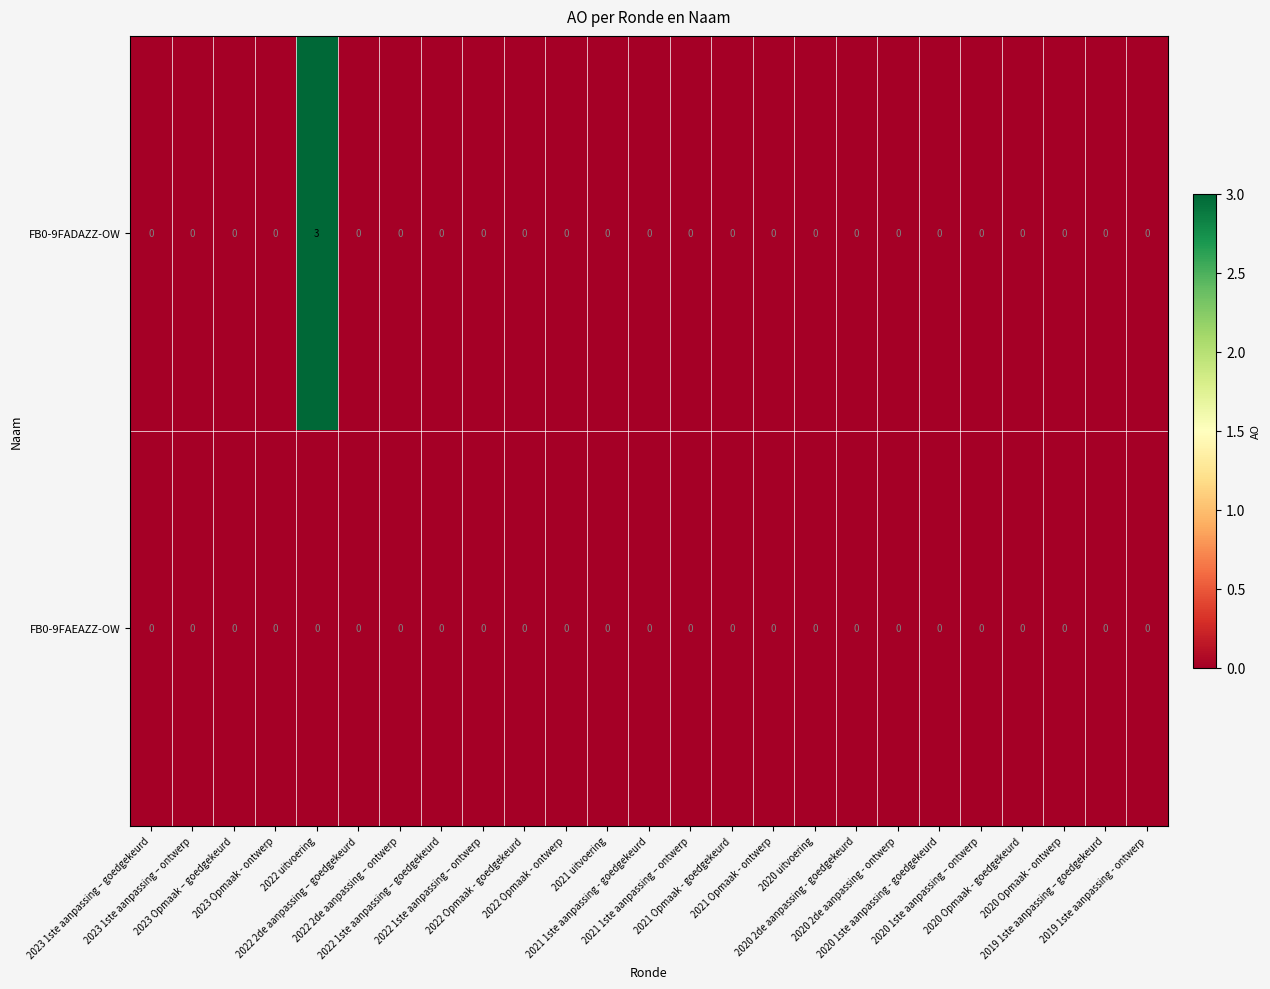

Rank the series by their average value, from lowest to highest.

FB0-9FAEAZZ-OW, FB0-9FADAZZ-OW